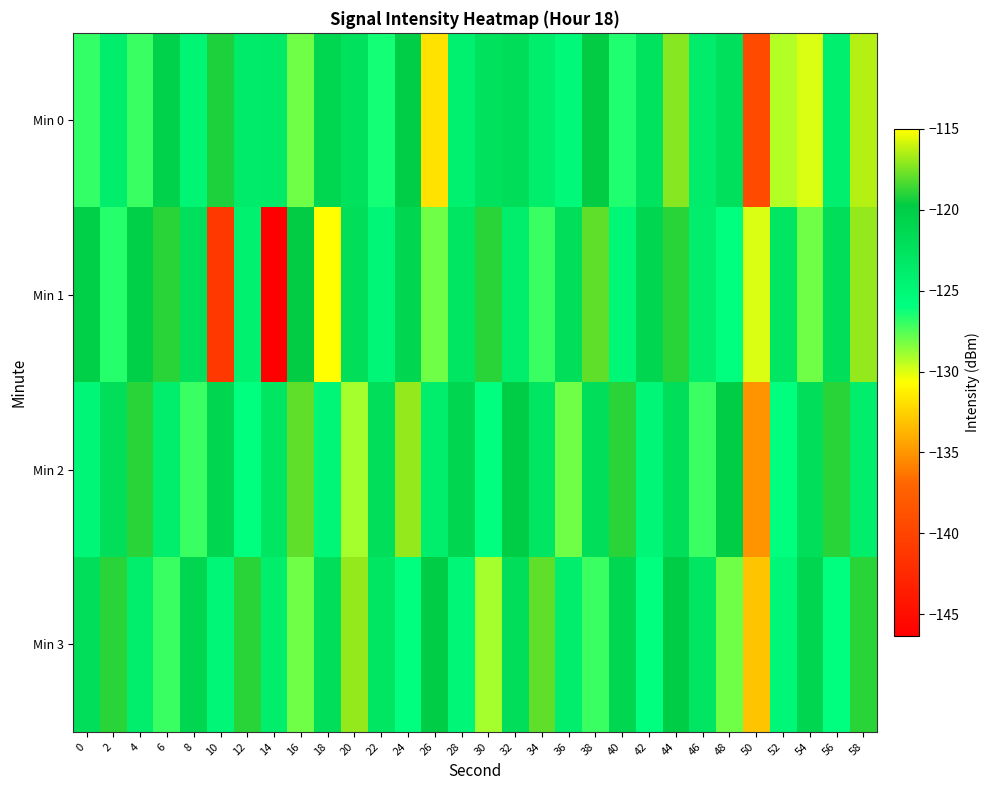

What is the minimum value shown in the chart?

-146.4